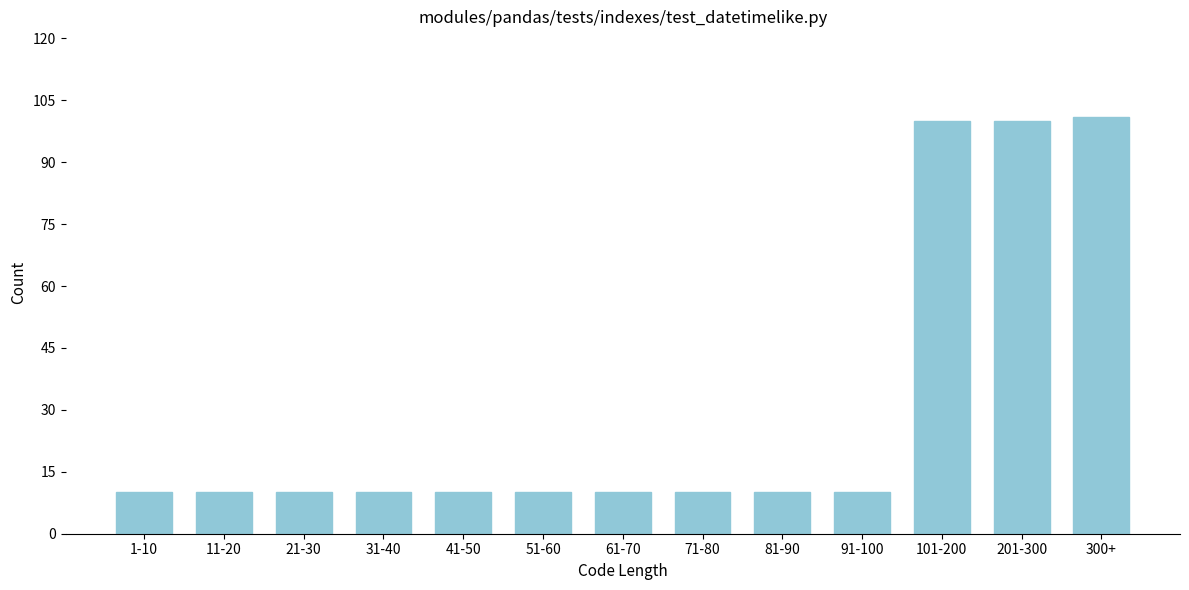

Reading left to right, transcribe all the data shown in this chart.

1-10=10	11-20=10	21-30=10	31-40=10	41-50=10	51-60=10	61-70=10	71-80=10	81-90=10	91-100=10	101-200=100	201-300=100	300+=101